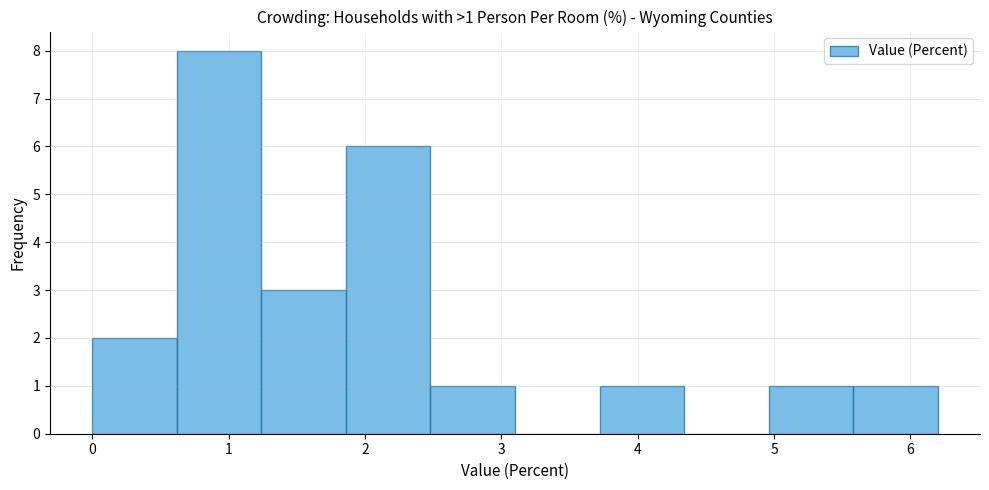

Over which range of the x-axis is the bar tallest?

0.62 to 1.24